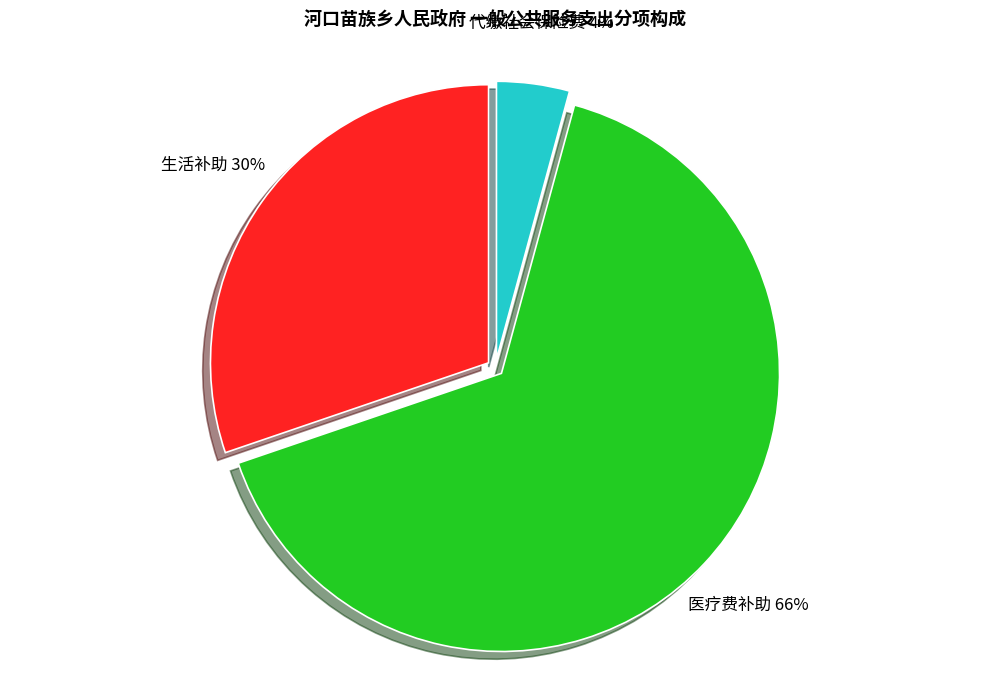

Does any single category account for the majority?

Yes